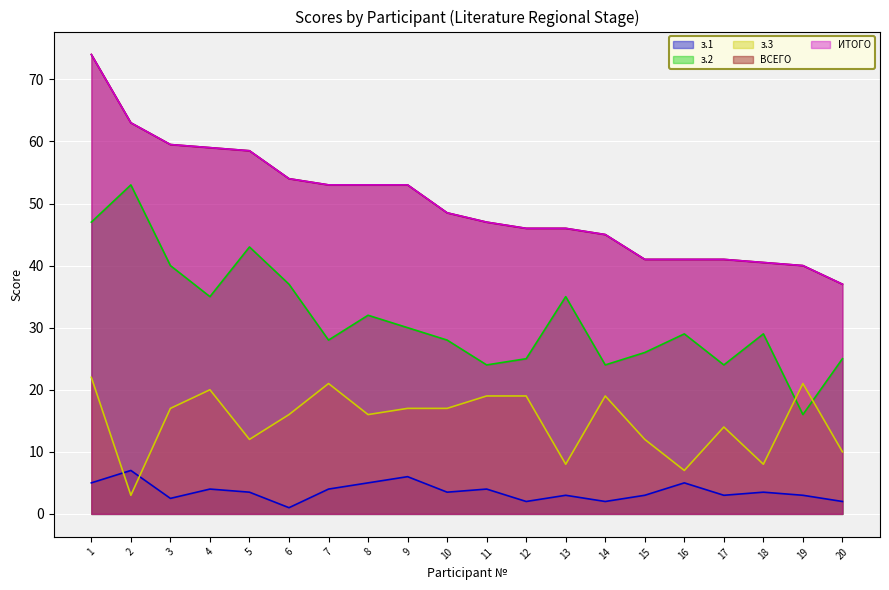

The value of ВСЕГО at 5 is 93.0. True or false?

False